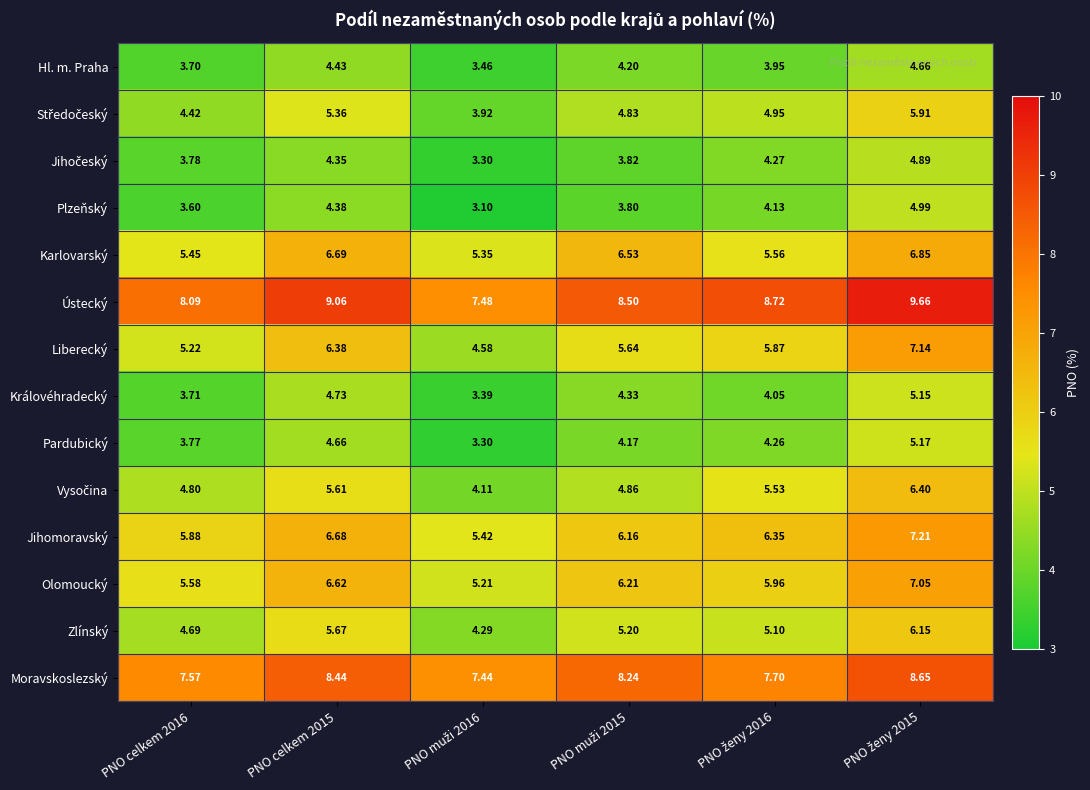

Which series has the largest total across all categories?

Ústecký